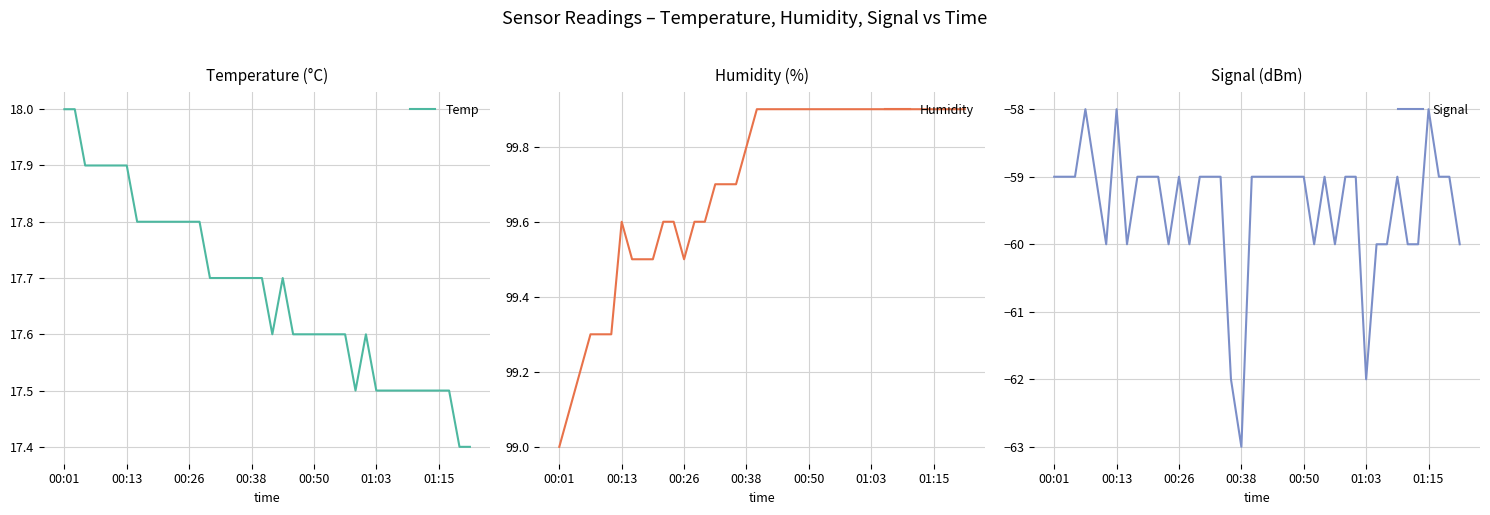

What is the total value across all series at 8?

58.3